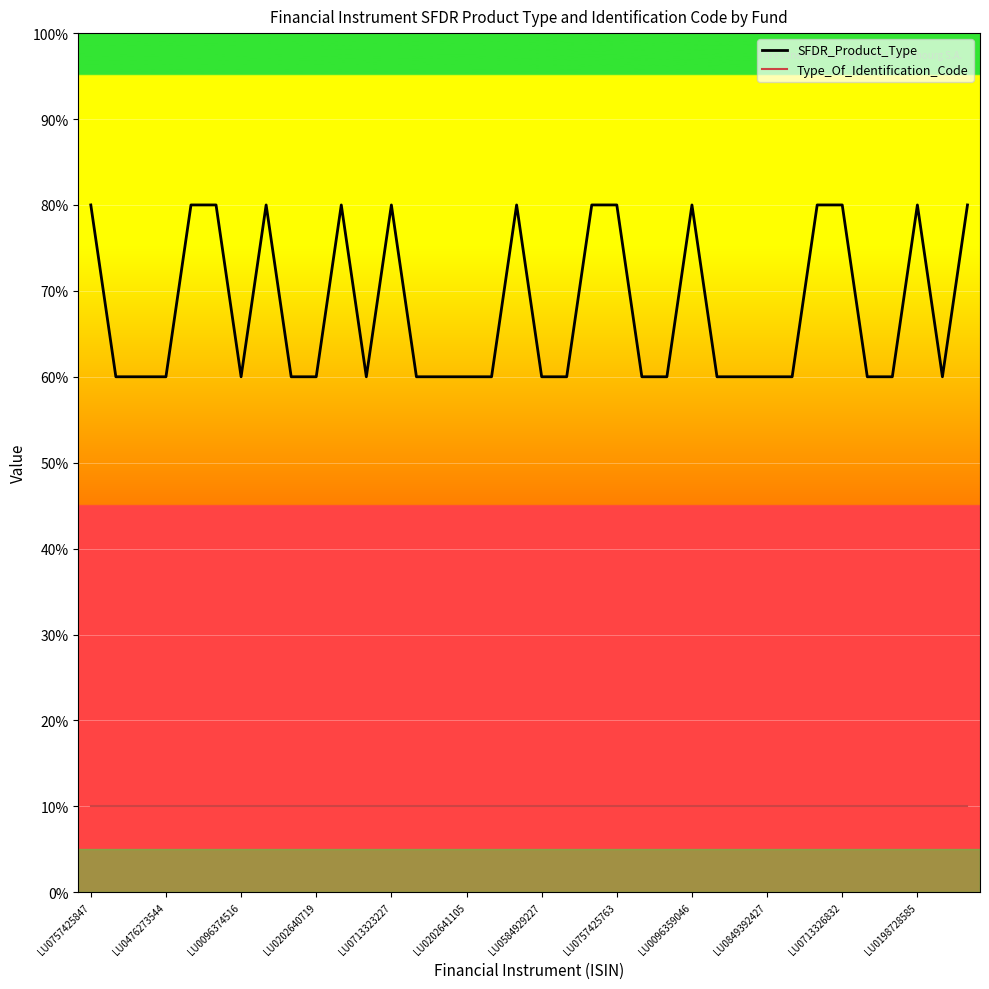

True or false: Type_Of_Identification_Code and SFDR_Product_Type cross at least once.

False